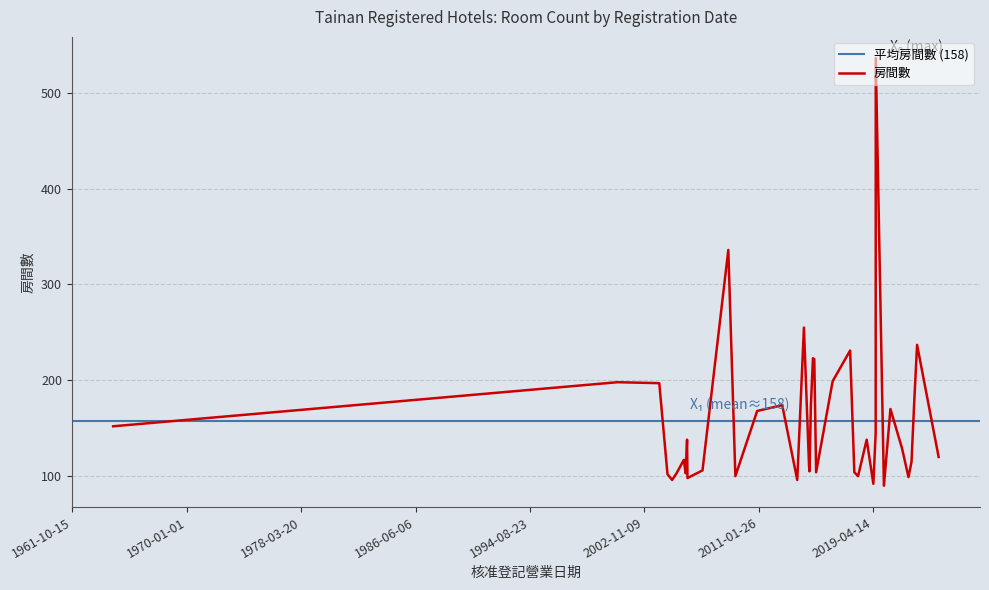

What is the average value?

158